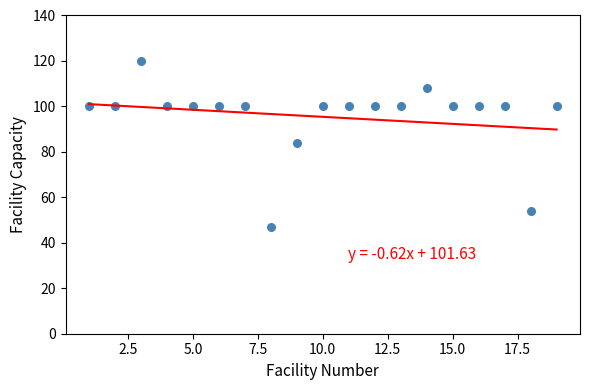

What is the range of Y values (max minus min)?

73